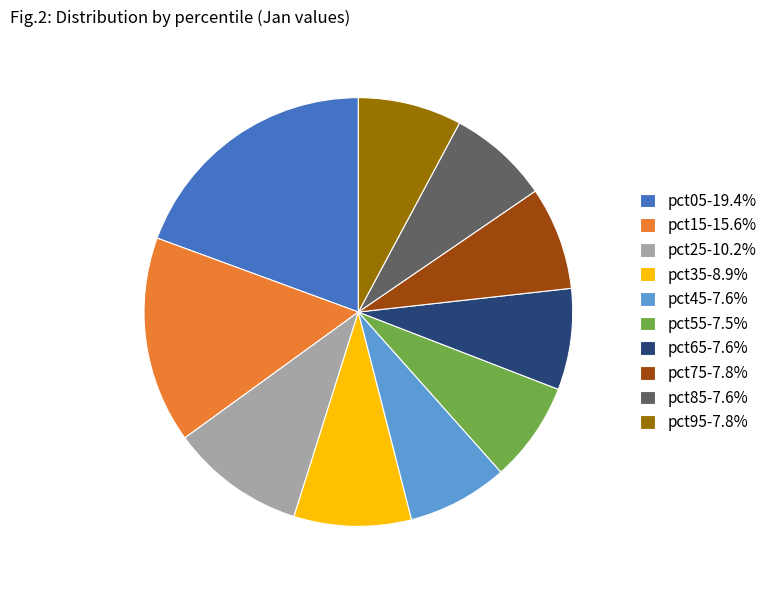

What is the ratio of the value at pct35-8.9% to the value at pct15-15.6%?

0.6